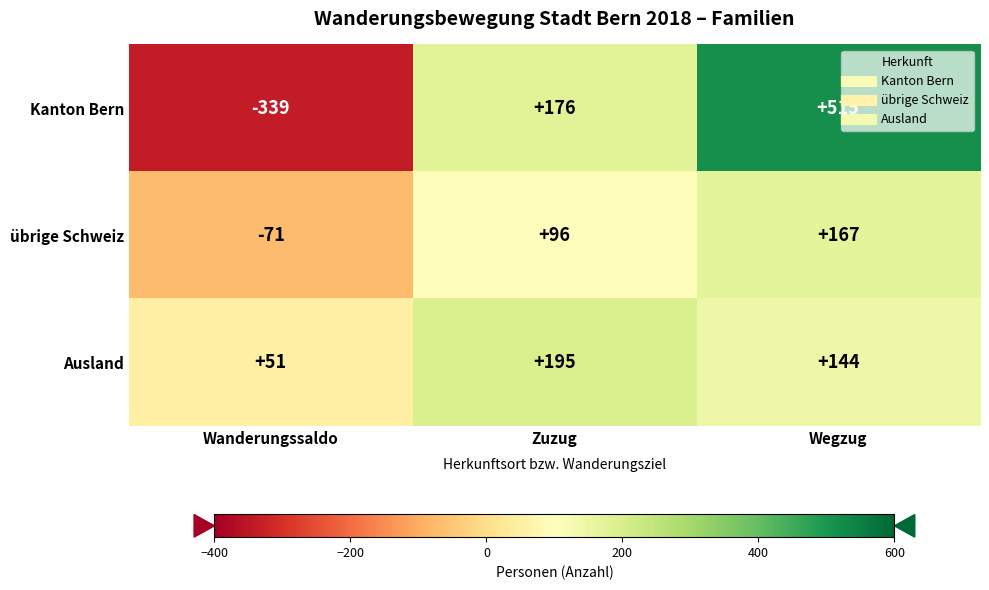

Is the value of Ausland at Wegzug greater than the value of Kanton Bern at Zuzug?

No